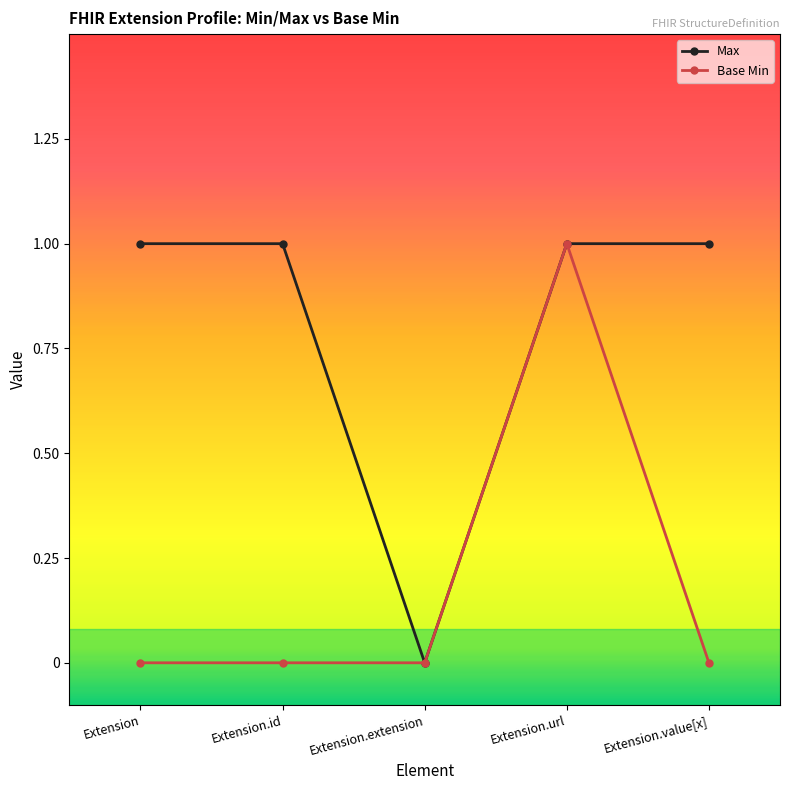

Is this an area chart (filled region under the line)?

No